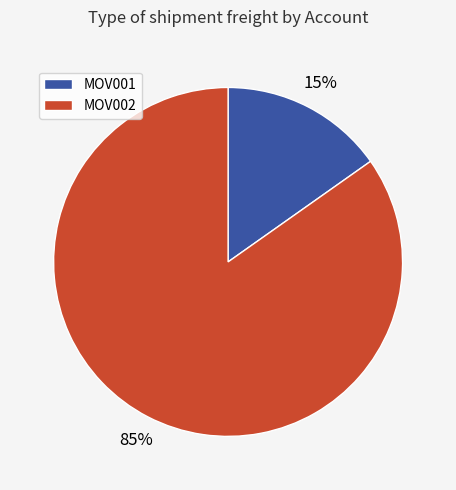

What is the smallest slice in the pie chart?

MOV001